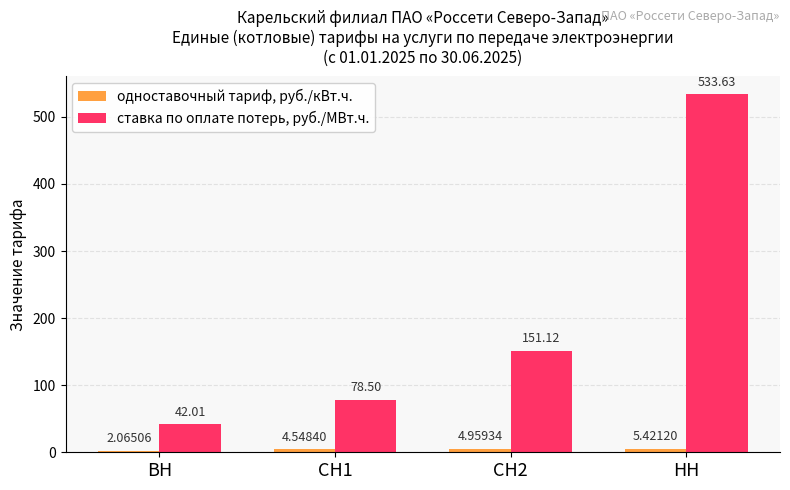

Between ВН and СН2, which series saw the biggest shift?

ставка по оплате потерь, руб./МВт.ч.